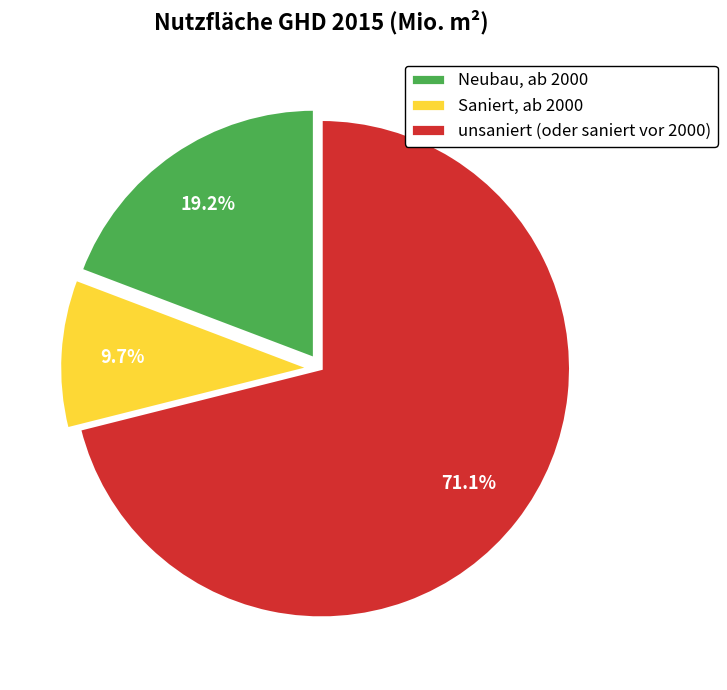

How many slices are in this pie chart?

3